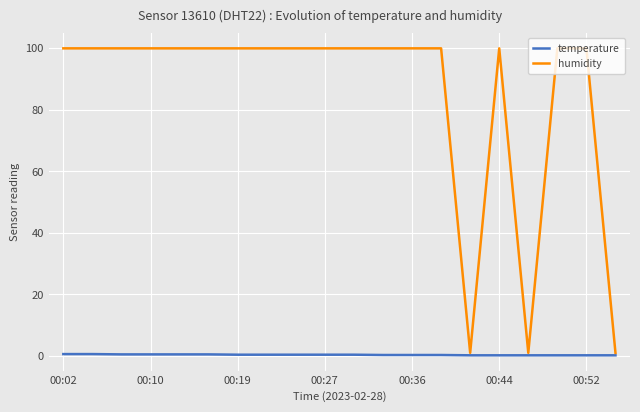

Which series has the widest spread of values?

humidity